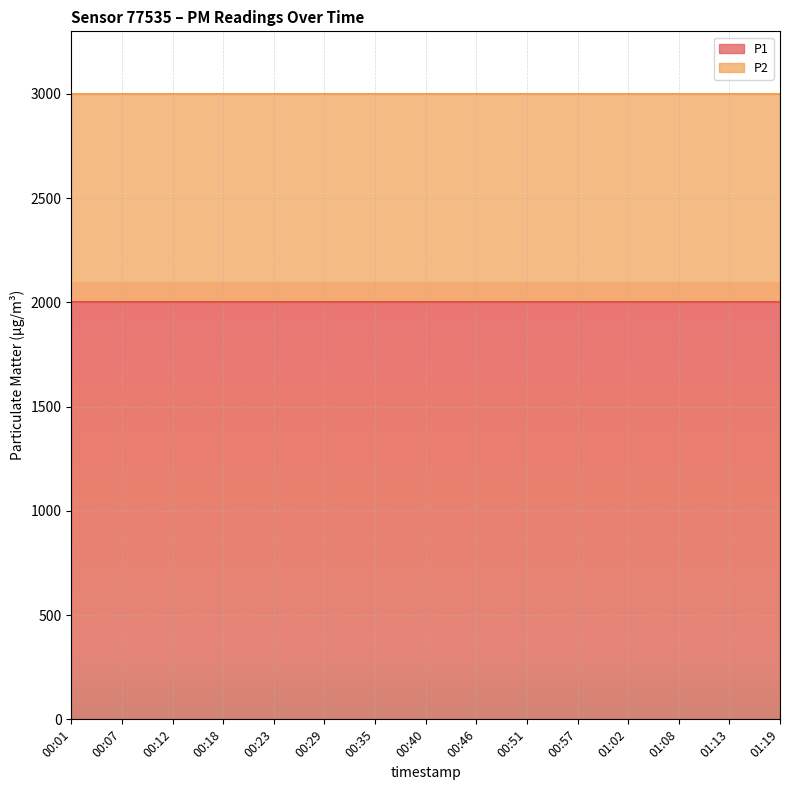

True or false: P1 and P2 cross at least once.

False